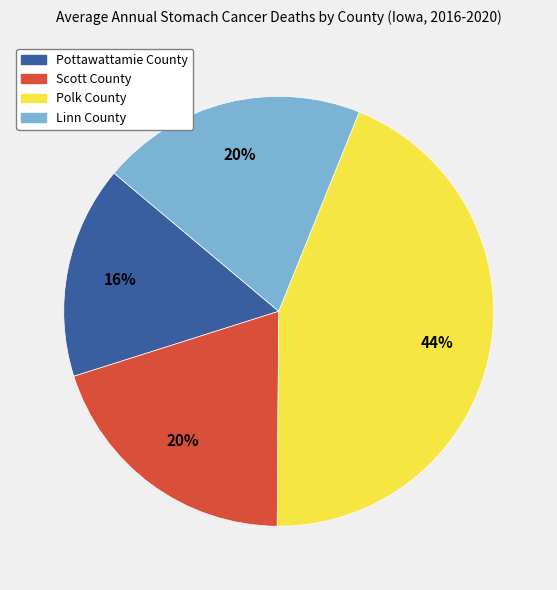

Is Scott County the majority of the pie?

No